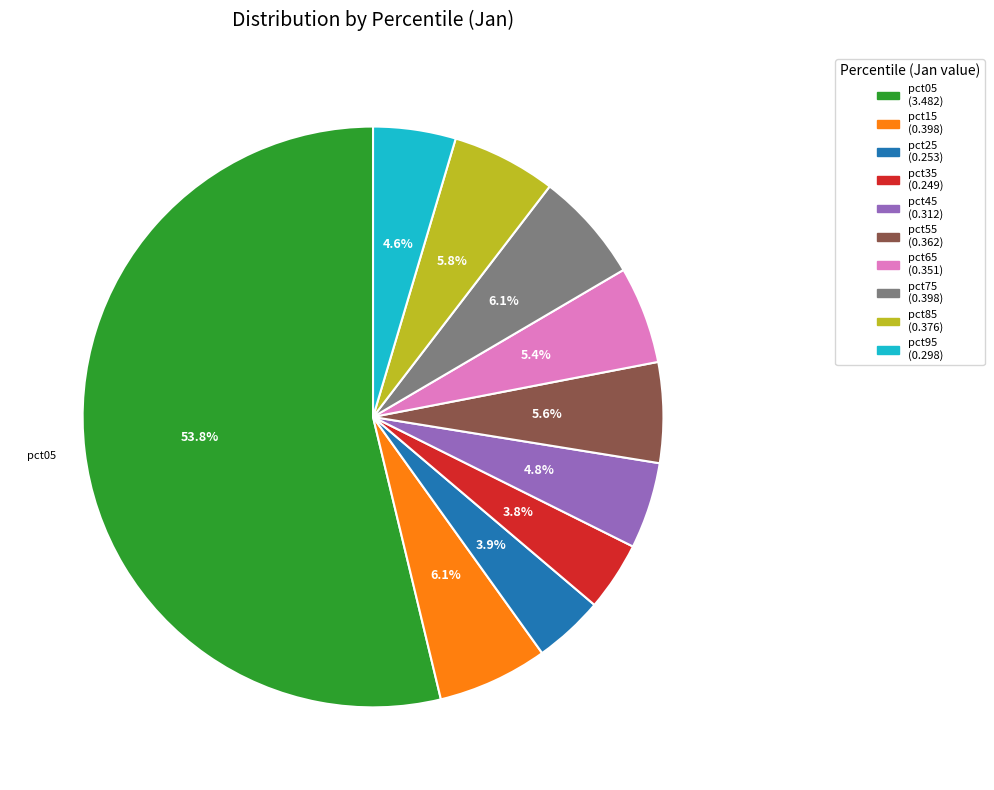

Is there any slice that represents more than half of the pie?

Yes